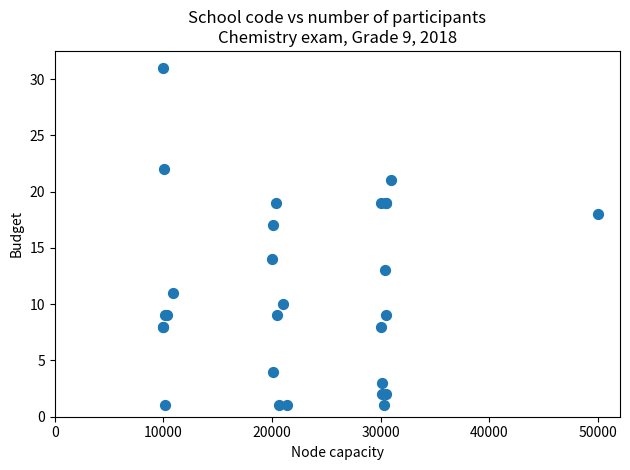

What Y value in the scatter plot is closest to 16?

17